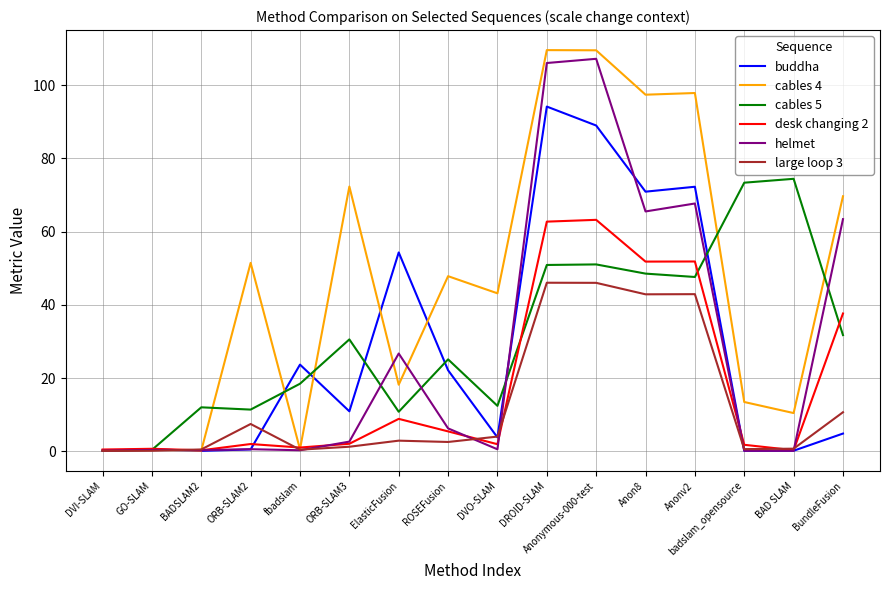

What position from the left is fbadslam?

5